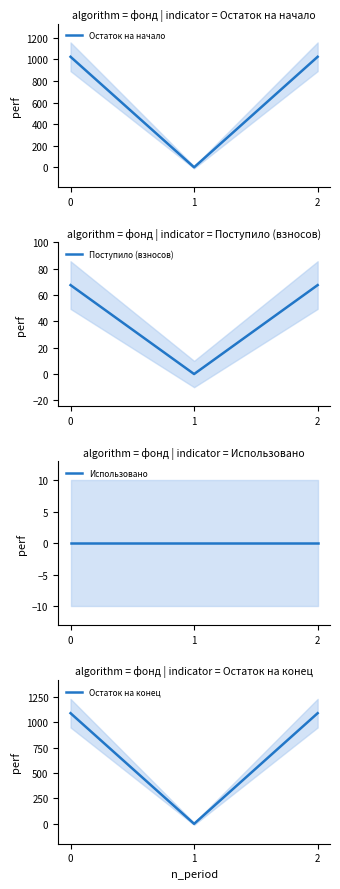

At how many categories does at least one series exceed 387?

2